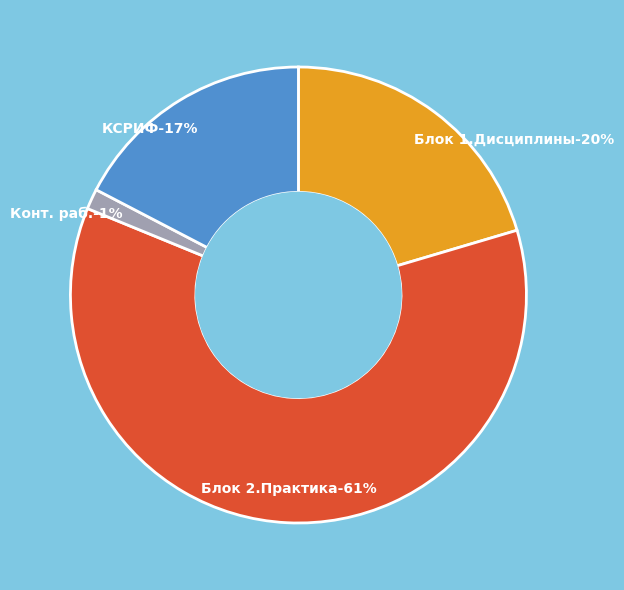

What is the total percentage of Конт. раб. and Блок 1.Дисциплины?

21.9%